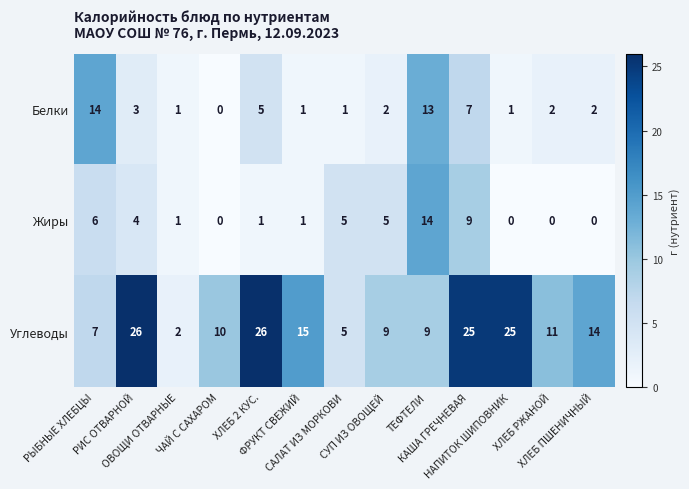

Which series has the largest total across all categories?

Углеводы